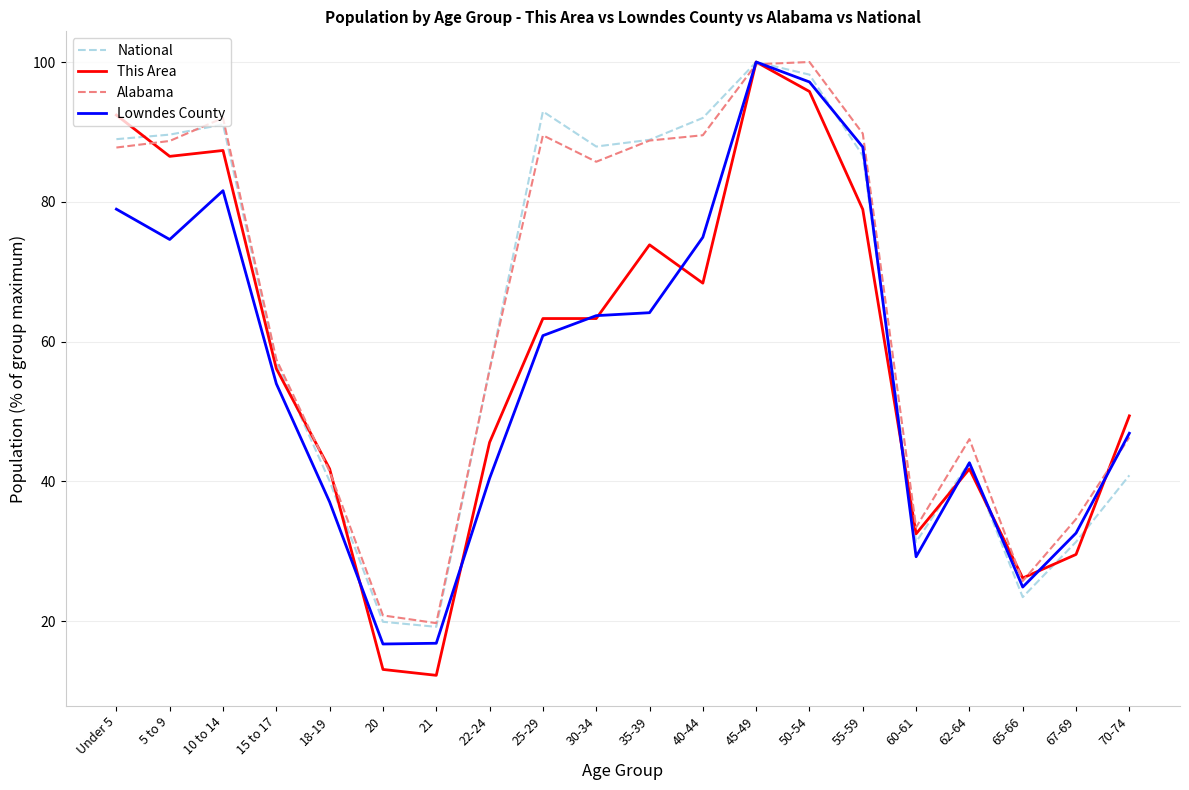

At which category is the sum across all series the highest?

45-49